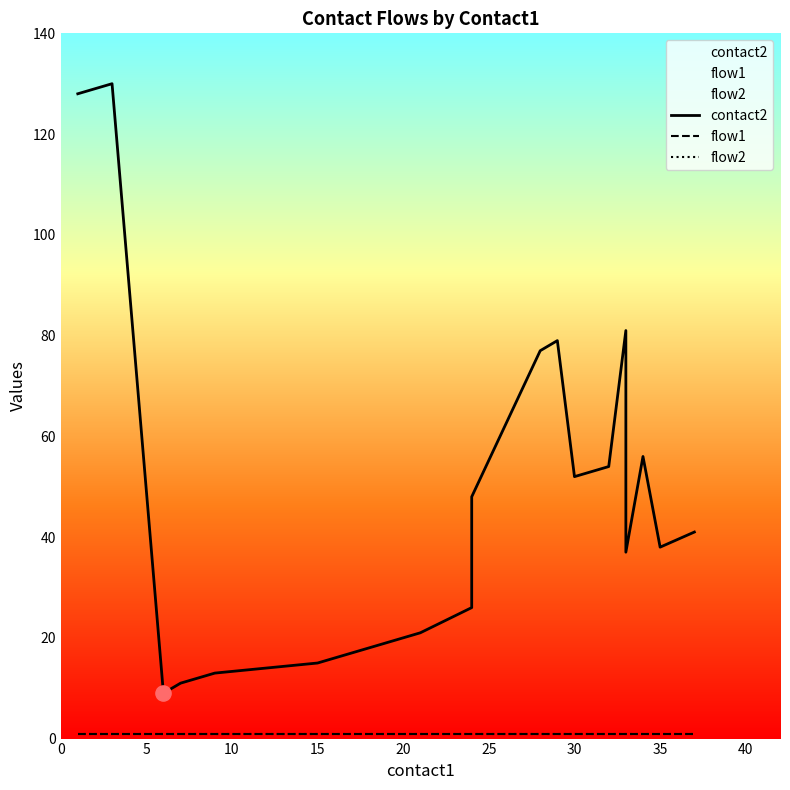

Which series reaches the minimum Y coordinate?

flow1